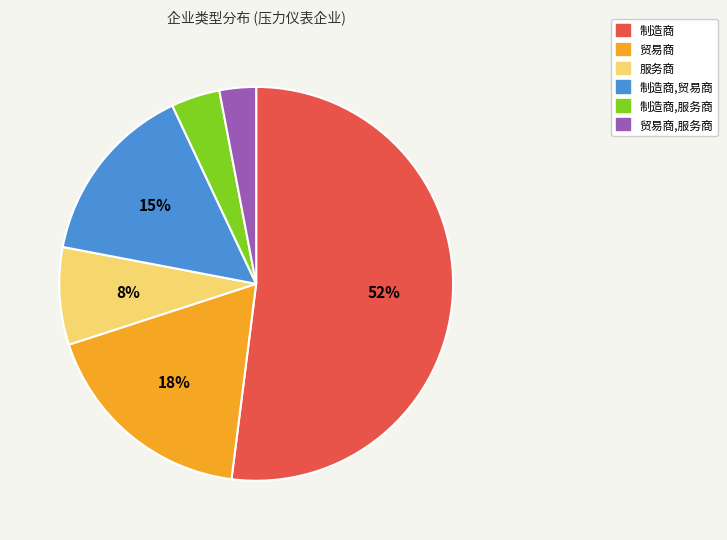

What percentage is the 贸易商,服务商 slice, to the nearest percent?

3%